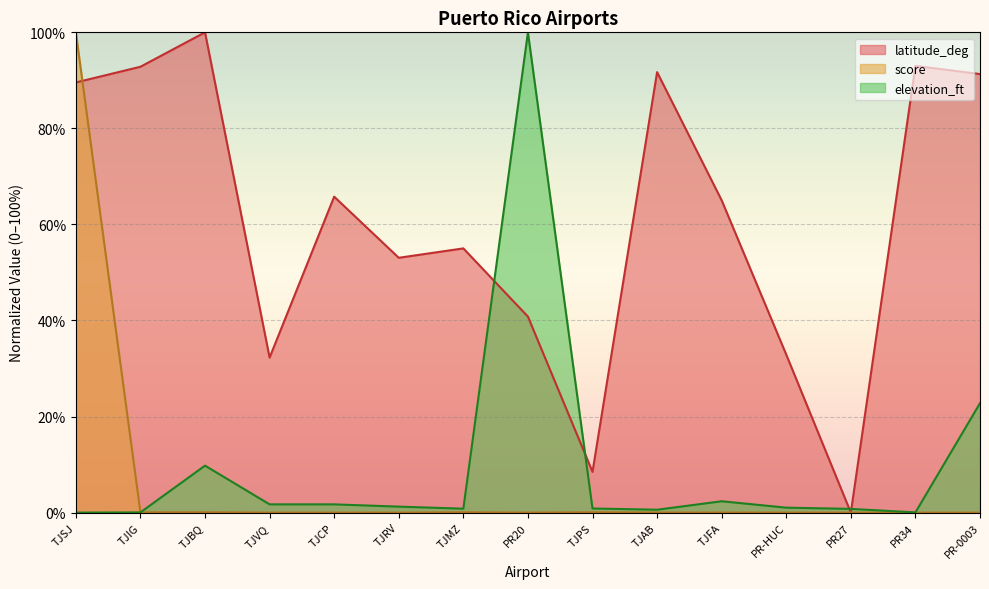

How many lines are shown in the chart?

3